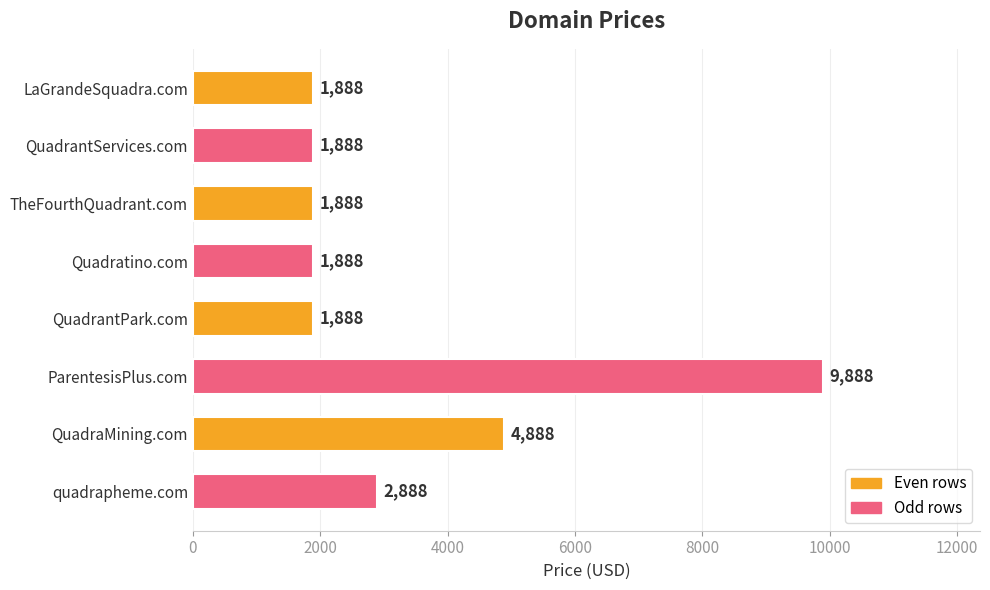

What is the ratio of the value at QuadraMining.com to the value at quadrapheme.com?

1.7